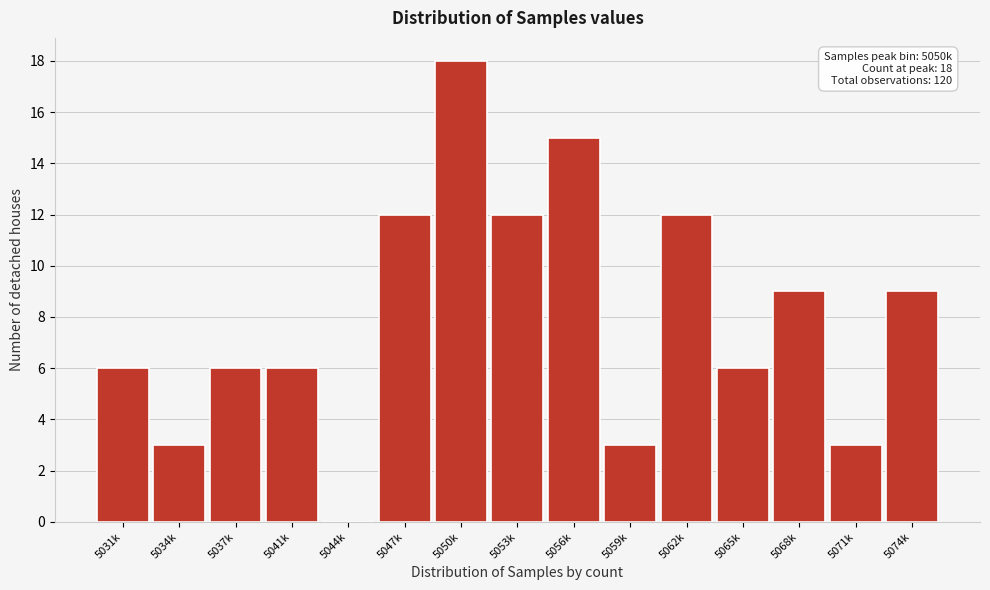

Reading left to right, transcribe all the data shown in this chart.

5031k=6	5034k=3	5037k=6	5041k=6	5044k=0	5047k=12	5050k=18	5053k=12	5056k=15	5059k=3	5062k=12	5065k=6	5068k=9	5071k=3	5074k=9